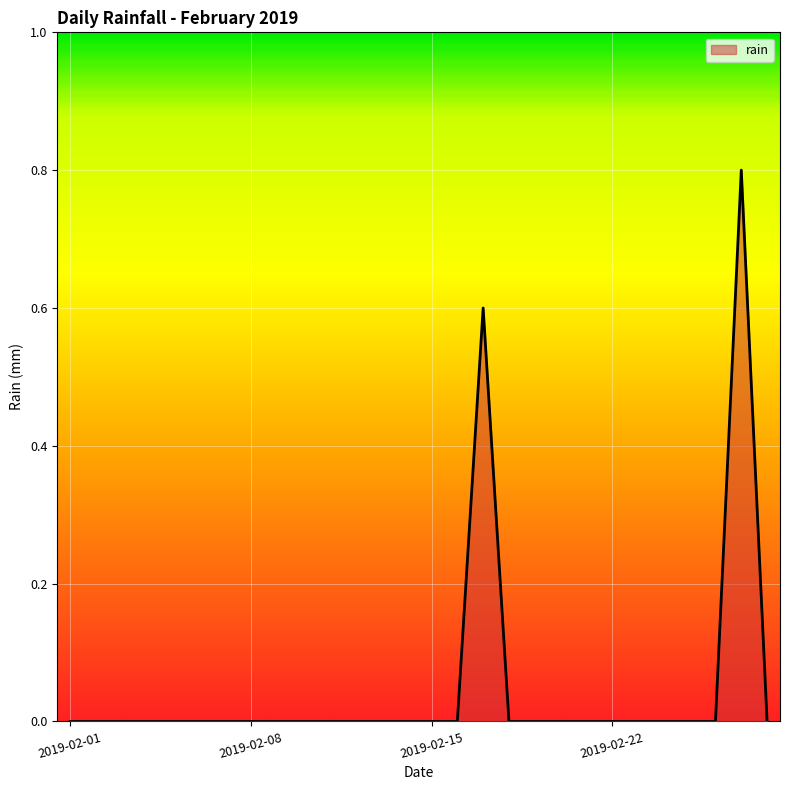

Does the chart display data point markers on the line(s)?

No